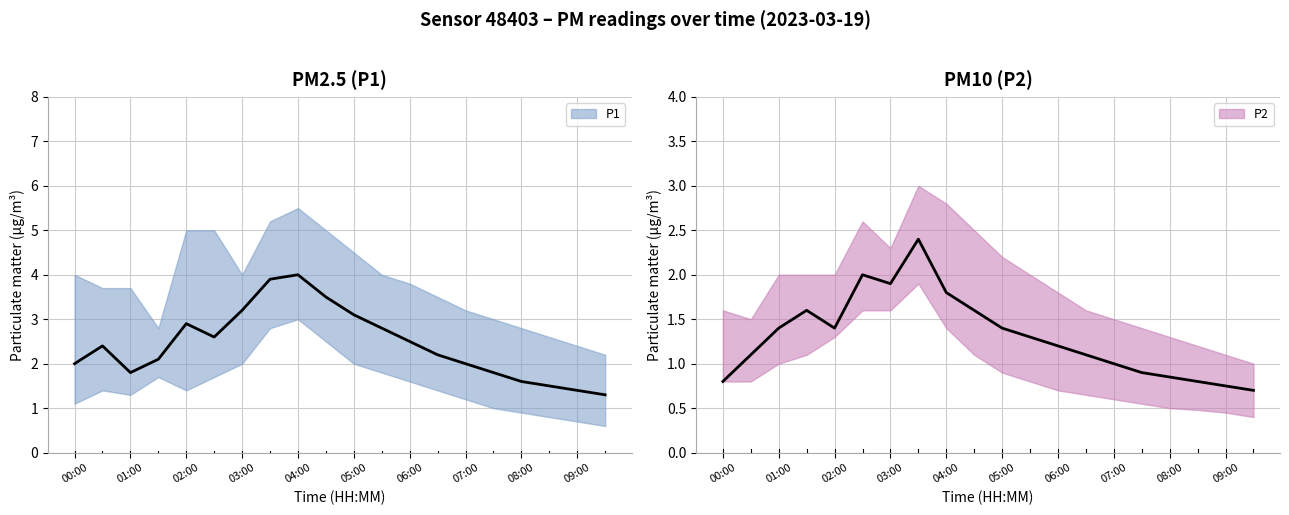

At which category does the chart reach its peak across all series?

04:00